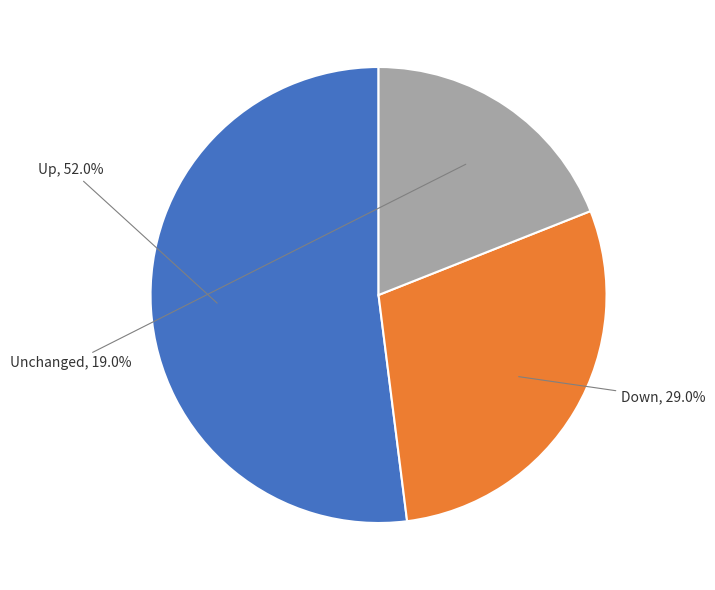

To the nearest percent, what is the average slice percentage?

33%